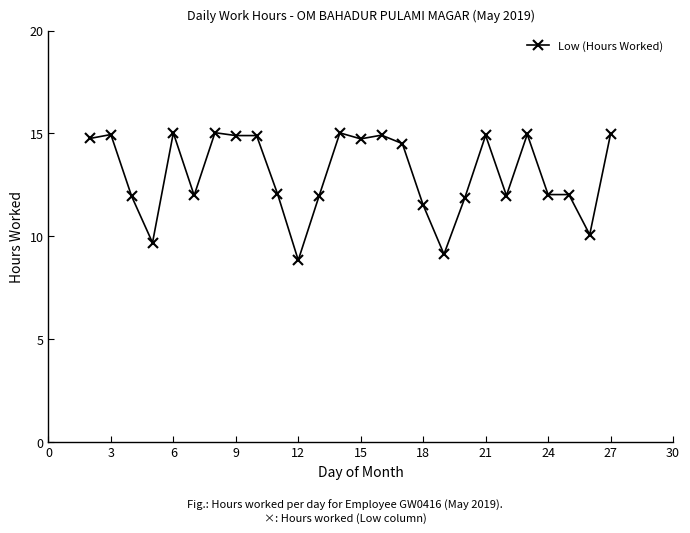

What is the sum of all values?

338.5